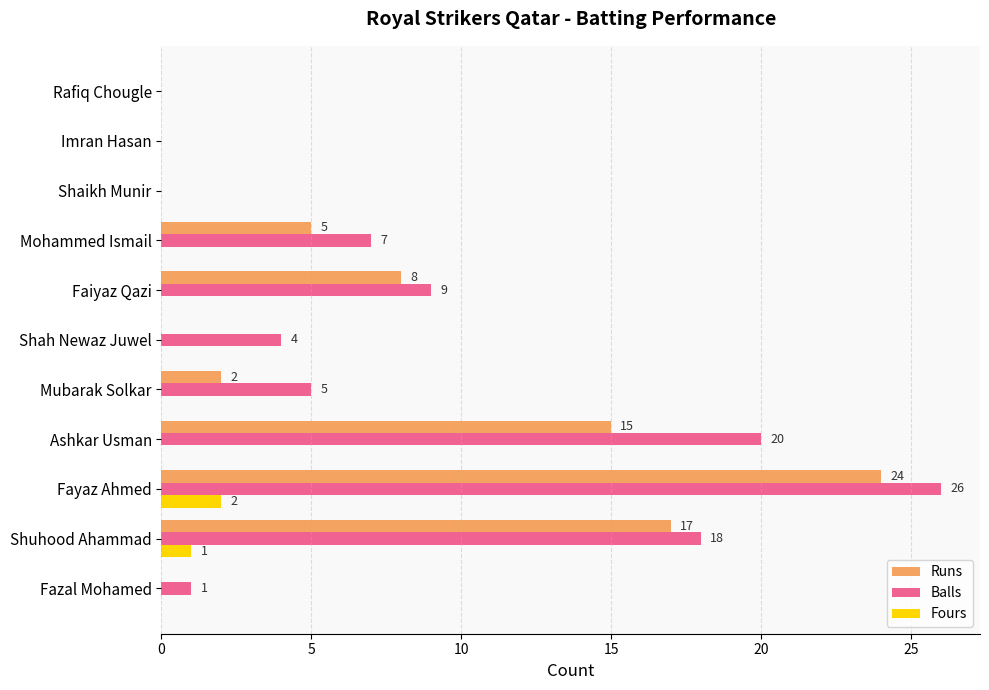

At which label is Balls closest to 13?

Faiyaz Qazi